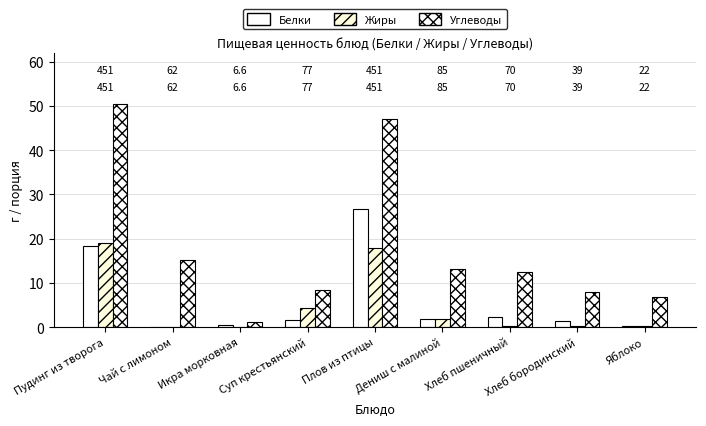

At which category is the sum across all series the highest?

Плов из птицы